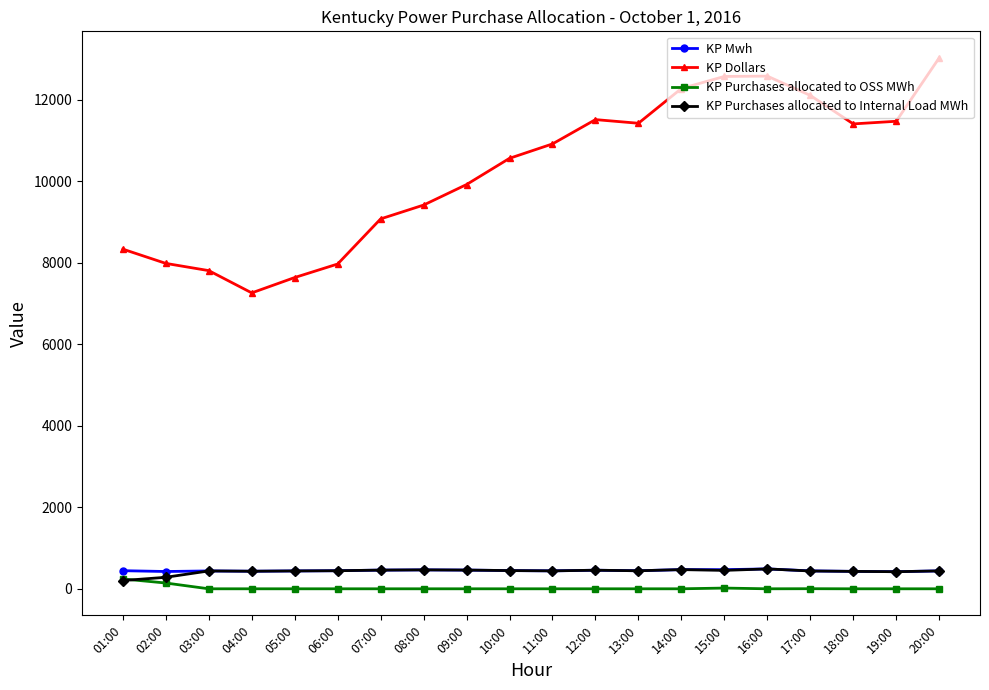

Which series has the widest spread of values?

KP Dollars